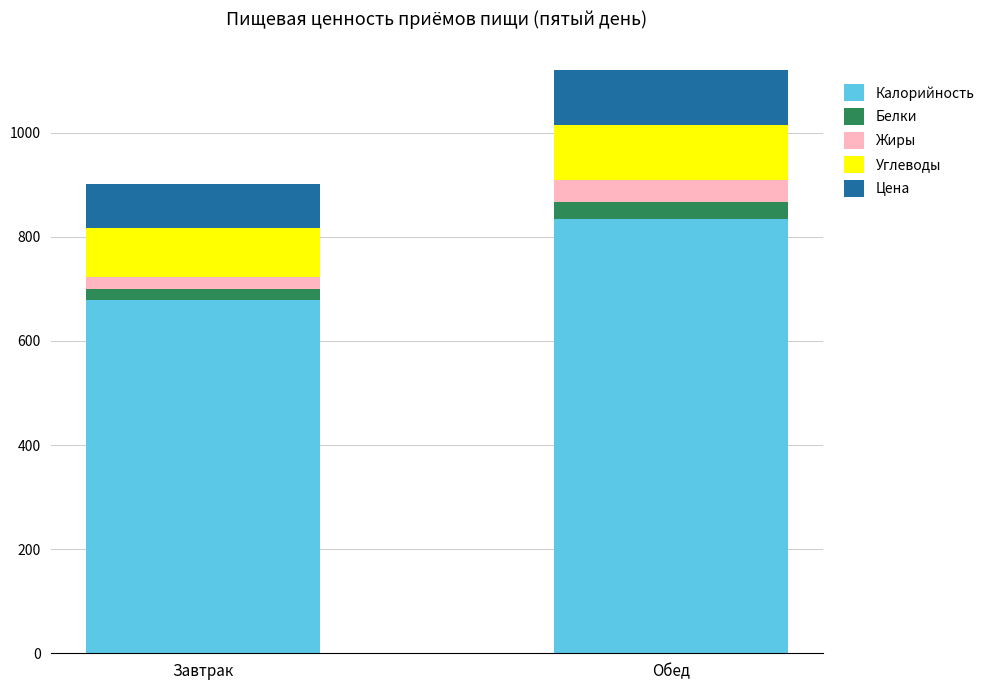

How many distinct data groups are displayed?

5